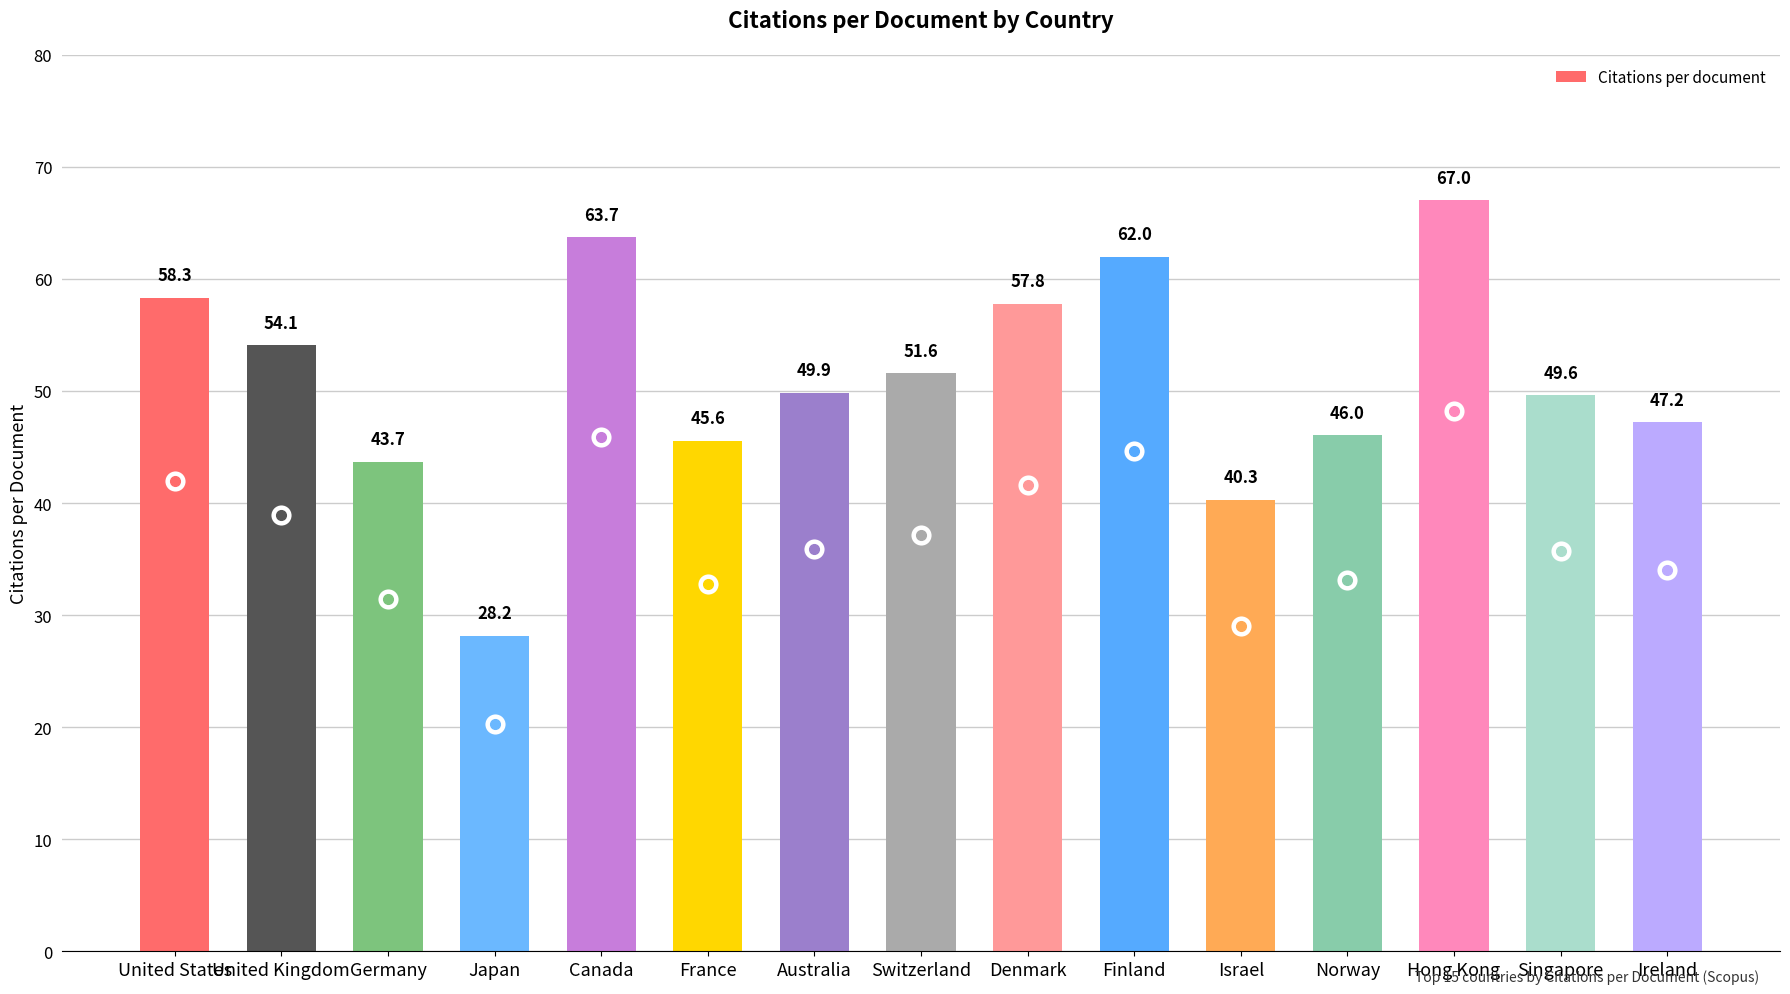

Which has a higher value, Israel or United Kingdom?

United Kingdom